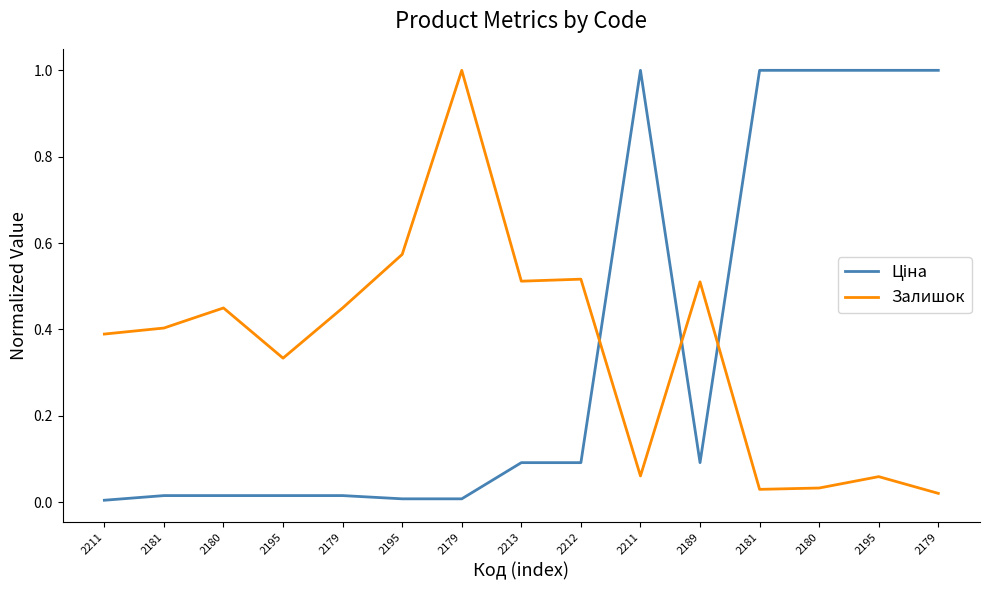

What is the label of the 8th point from the left?

2213